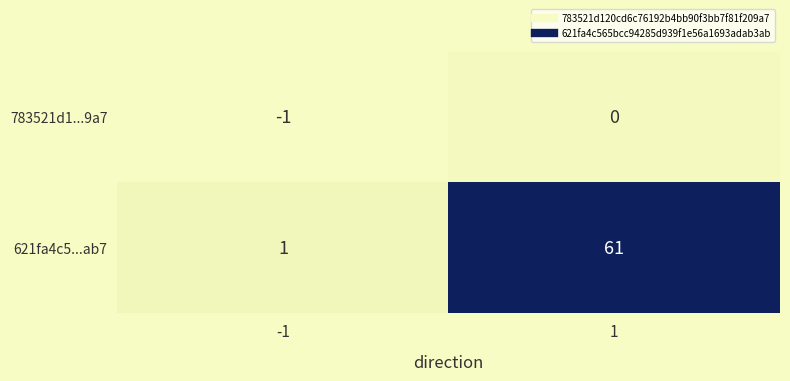

At 1, list the series in order from largest to smallest.

621fa4c5...ab7, 783521d1...9a7